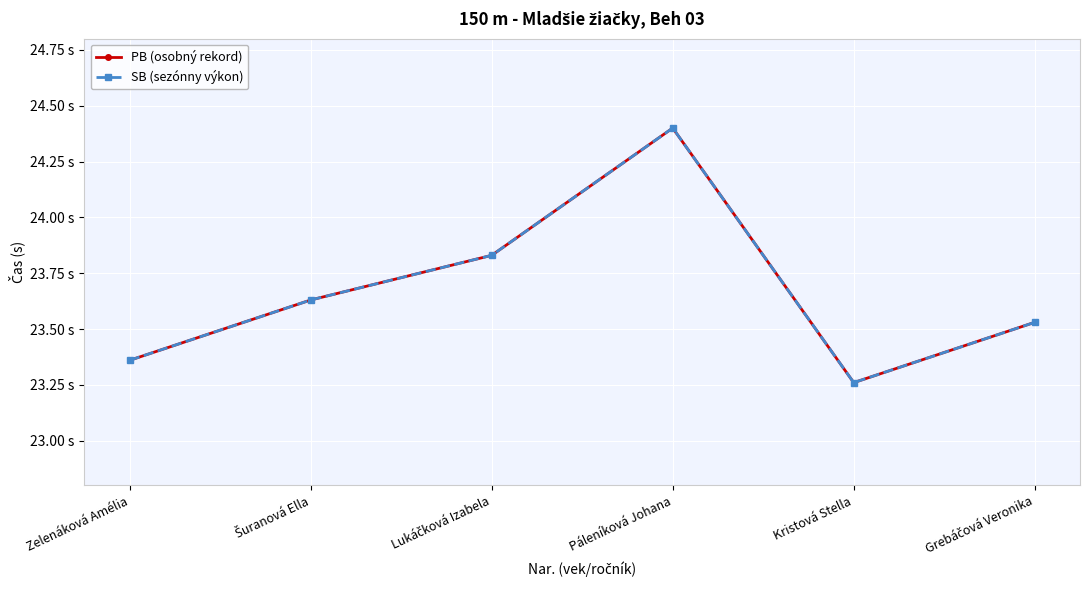

Which category has the highest value across all series?

Páleníková Johana